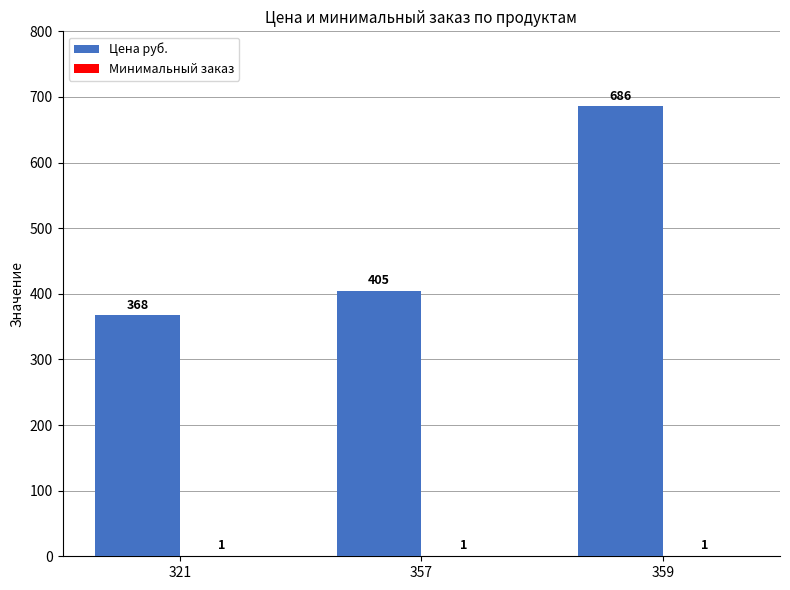

What is the greatest value displayed?

686